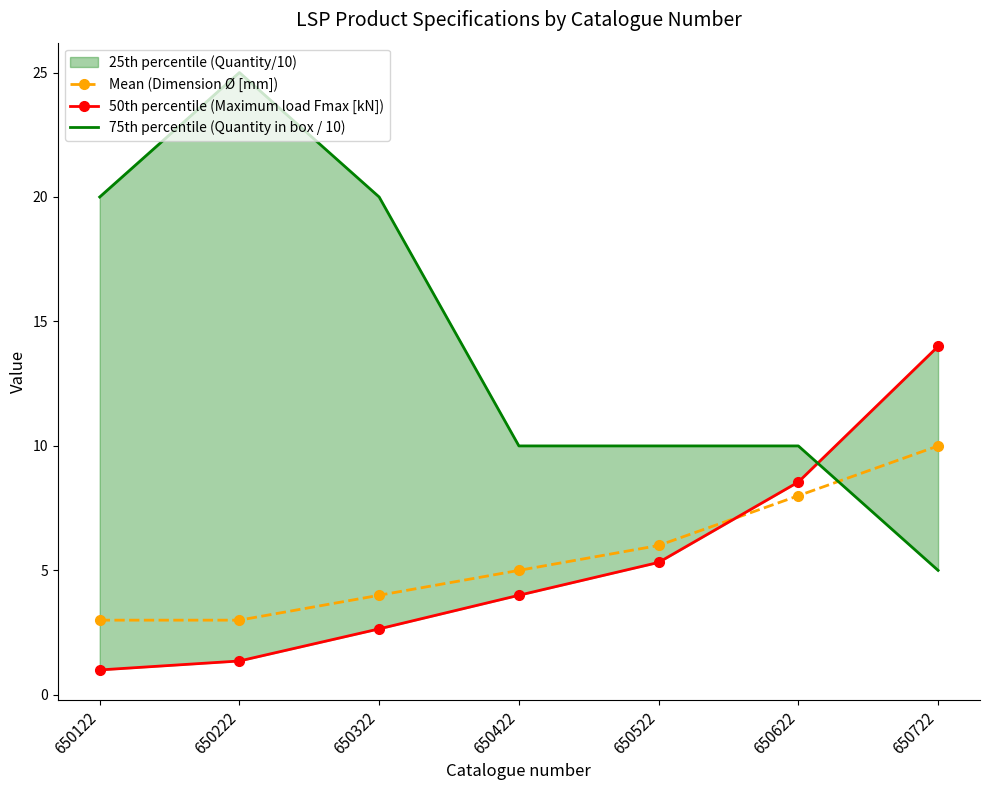

At how many categories does at least one series exceed 16?

3